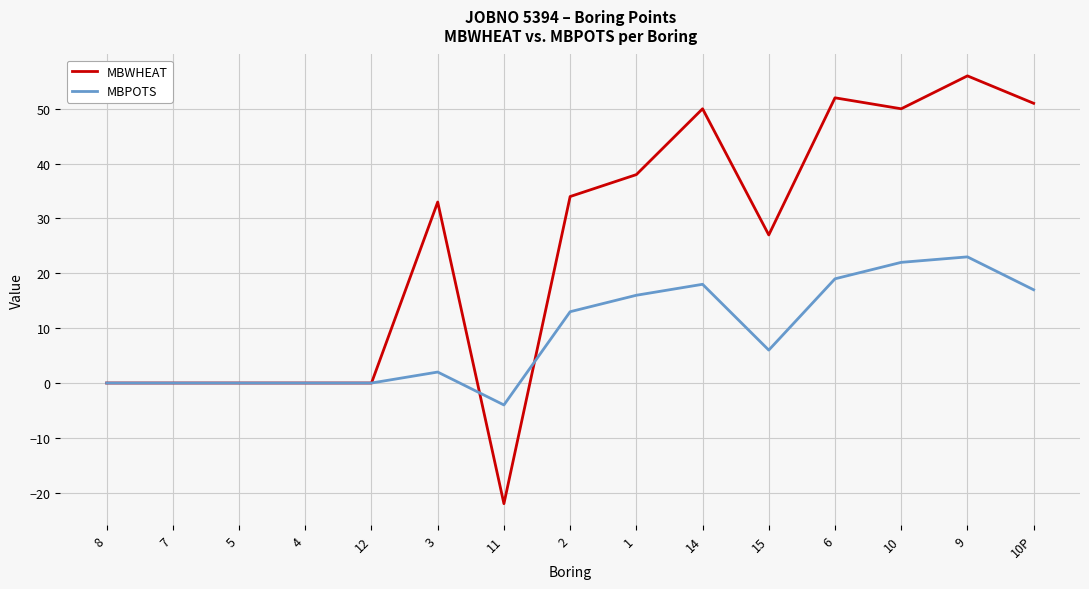

At which category does the chart reach its peak across all series?

9